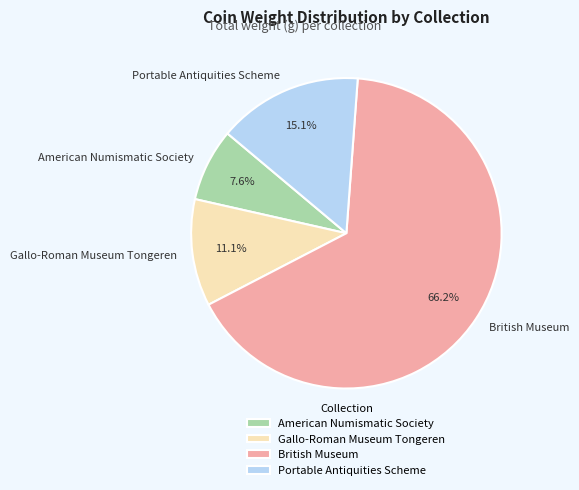

The Portable Antiquities Scheme slice represents 1% of the pie. True or false?

False